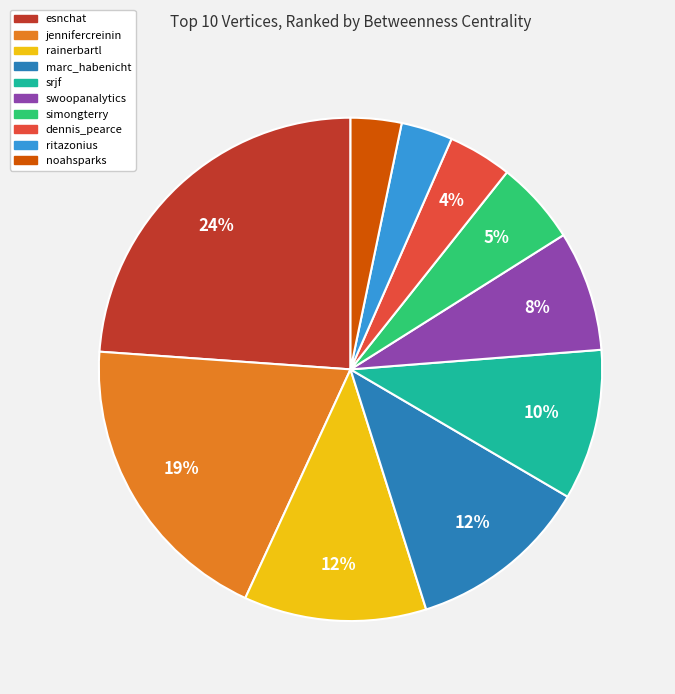

Does swoopanalytics represent more than half of the total?

No